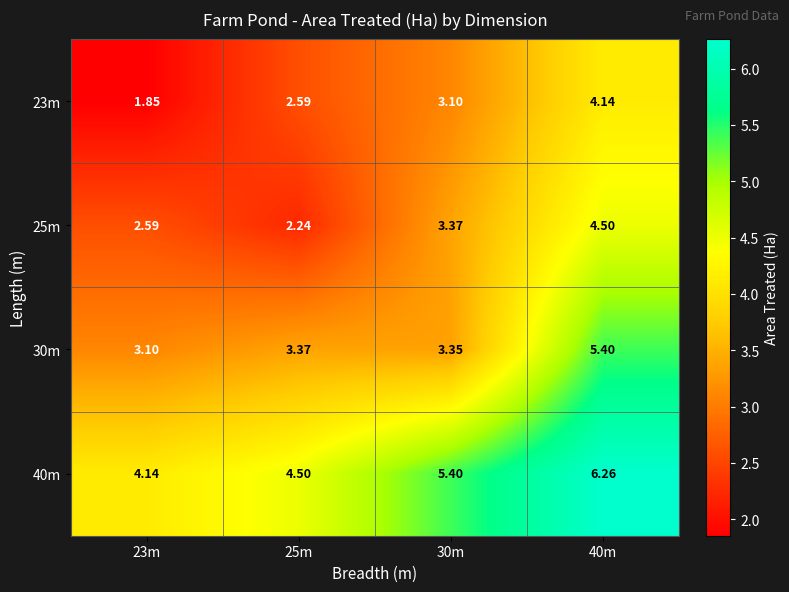

What is the total value across all series at 30m?

15.2